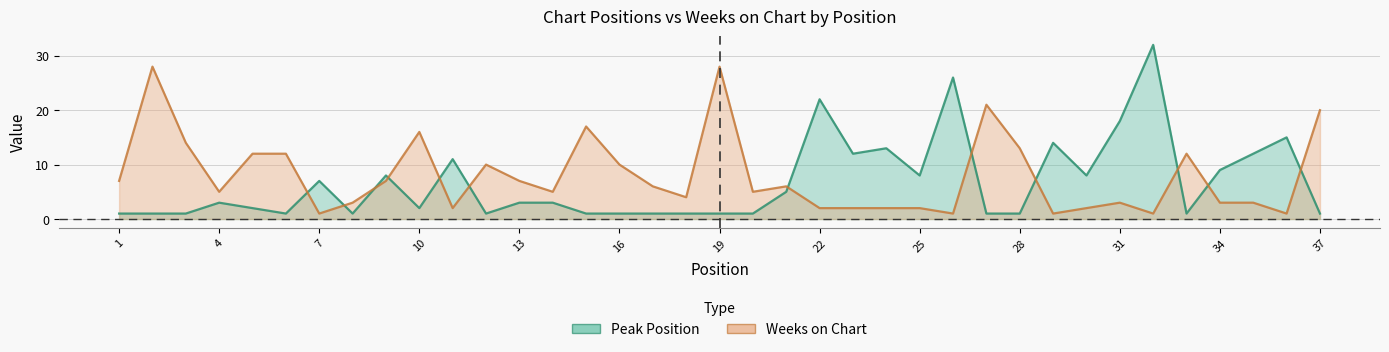

Which series has the widest spread of values?

Peak Position